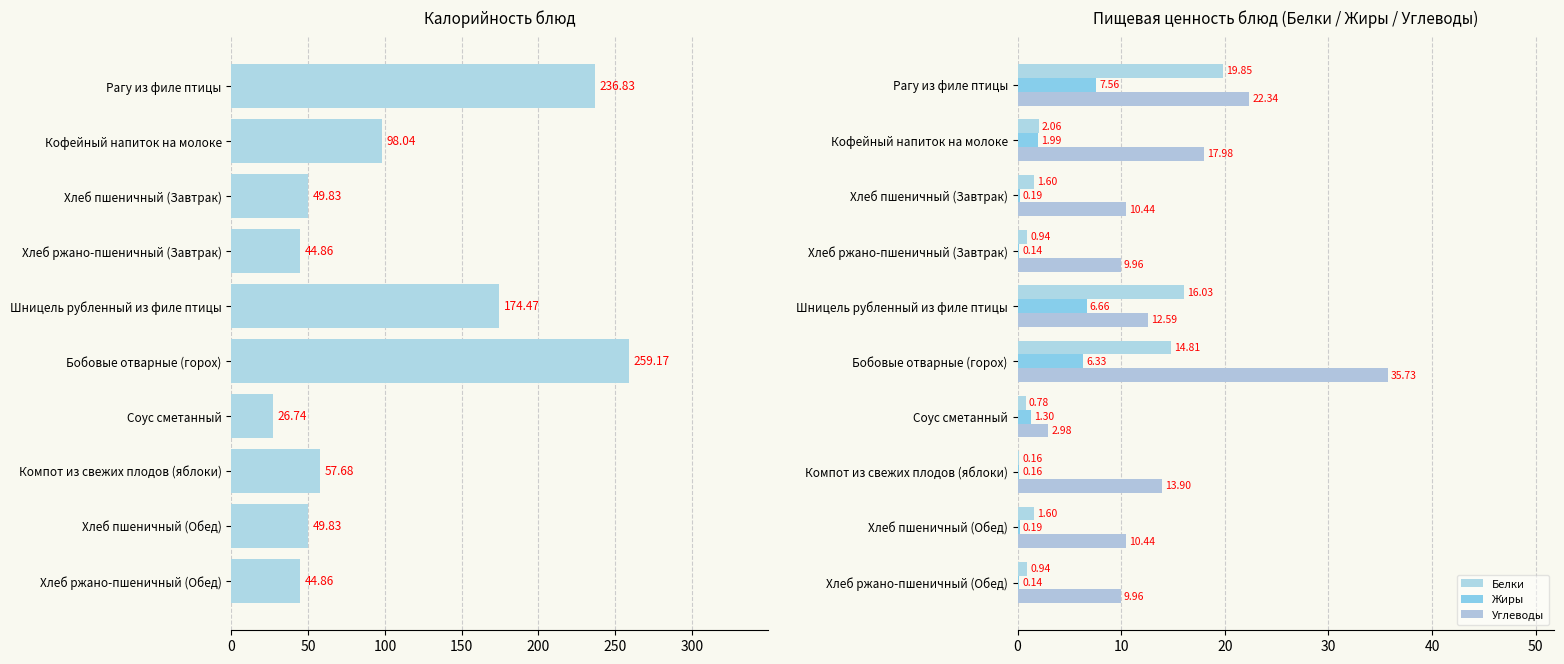

Is it true that Белки equals 0.9 at 9?

True